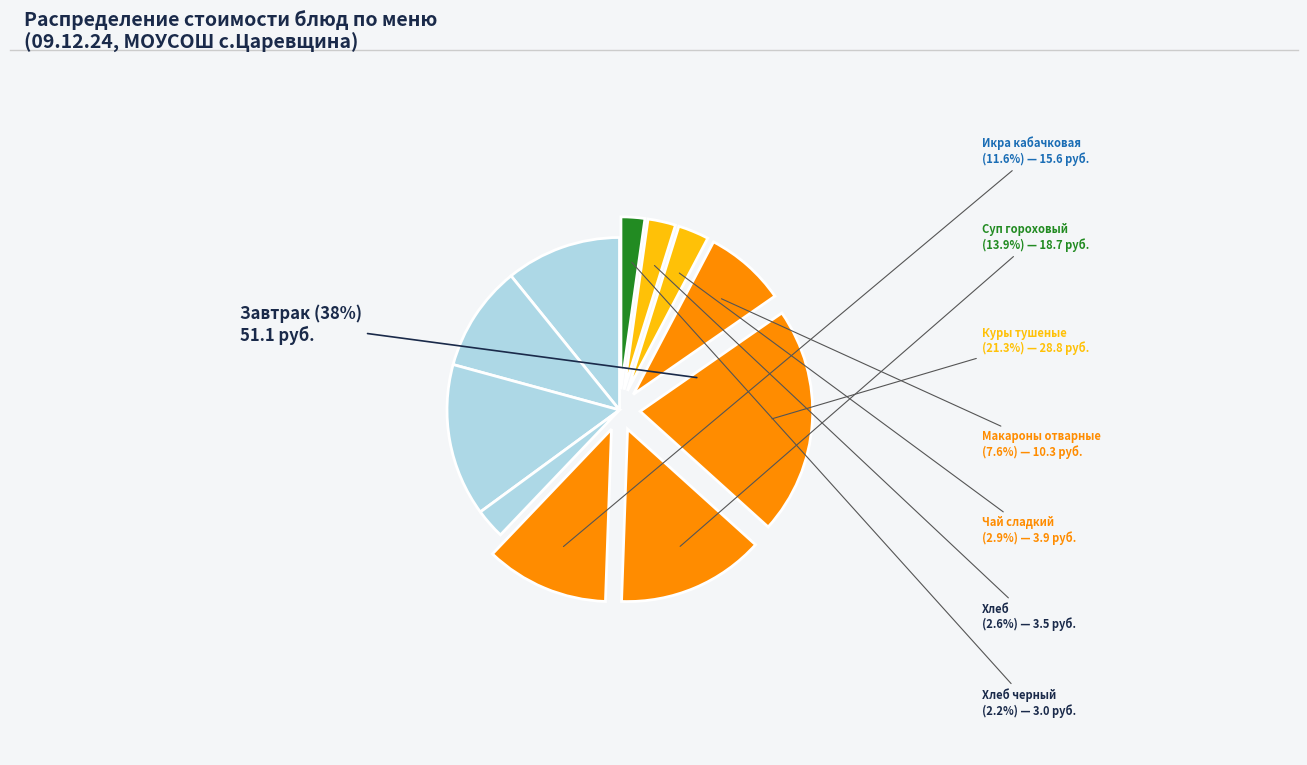

True or false: Какао с молоком accounts for 16% of the total.

False